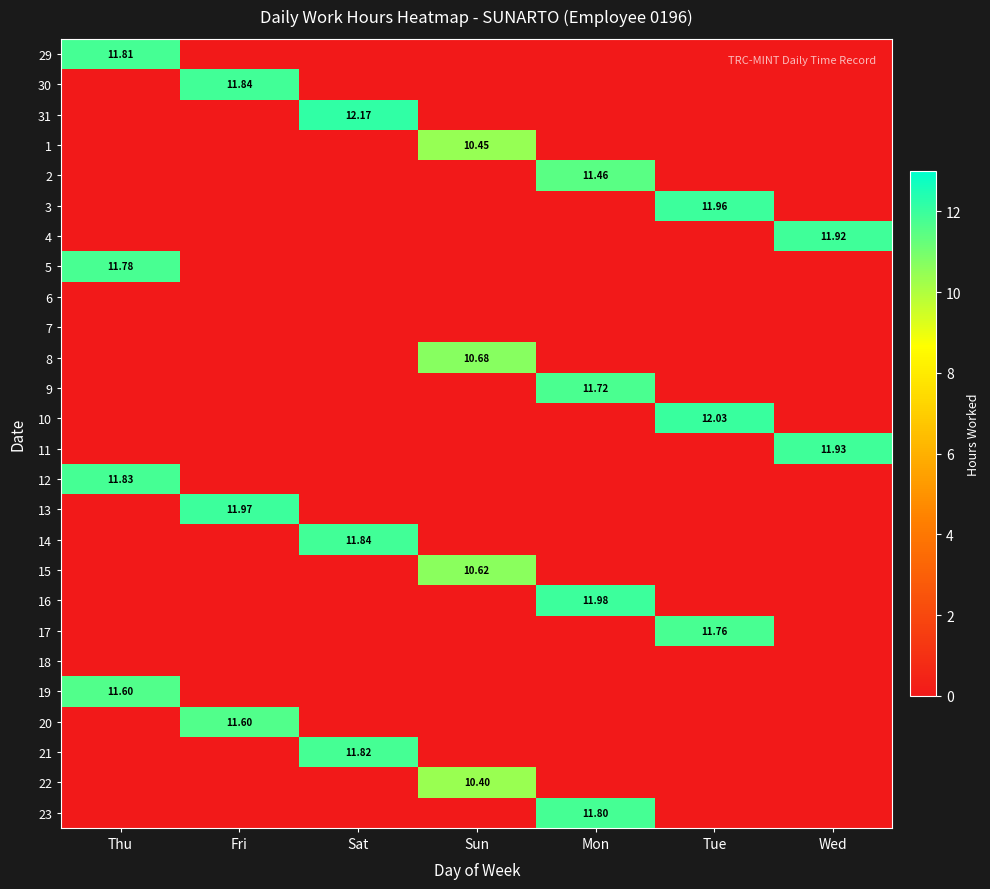

At how many categories does at least one series exceed 4?

7